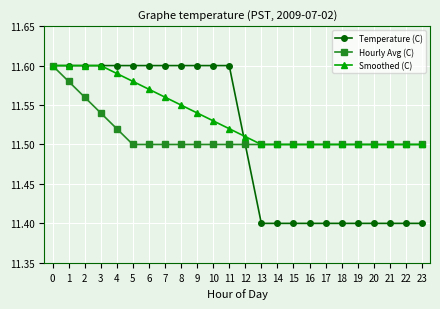

Is the value of Temperature (C) at 22 greater than the value of Hourly Avg (C) at 3?

No